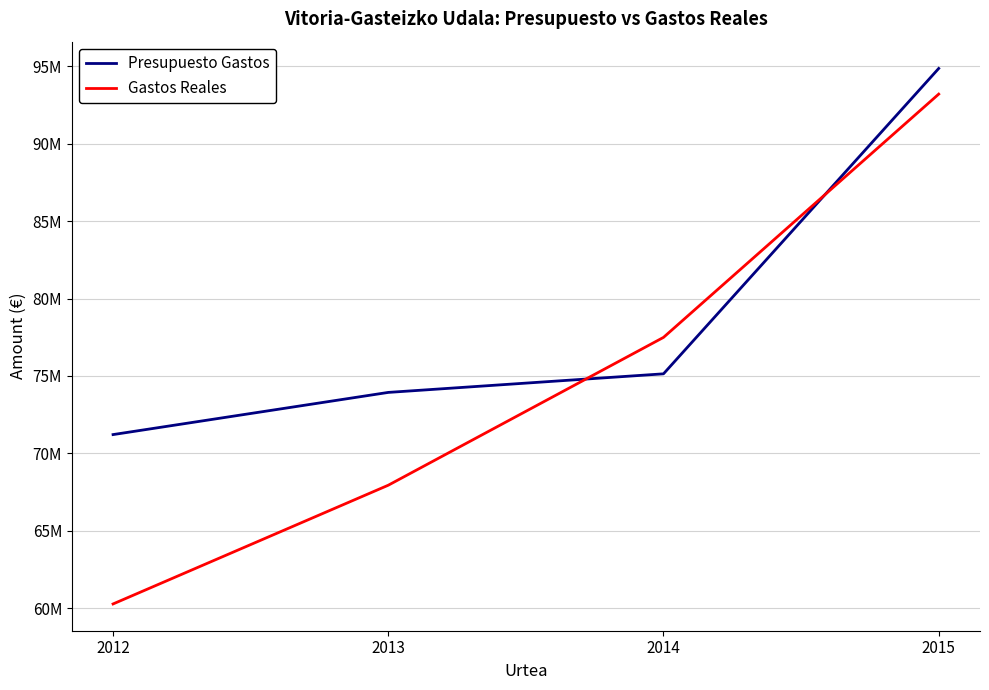

Where do Presupuesto Gastos and Gastos Reales first cross each other?

2013 and 2014